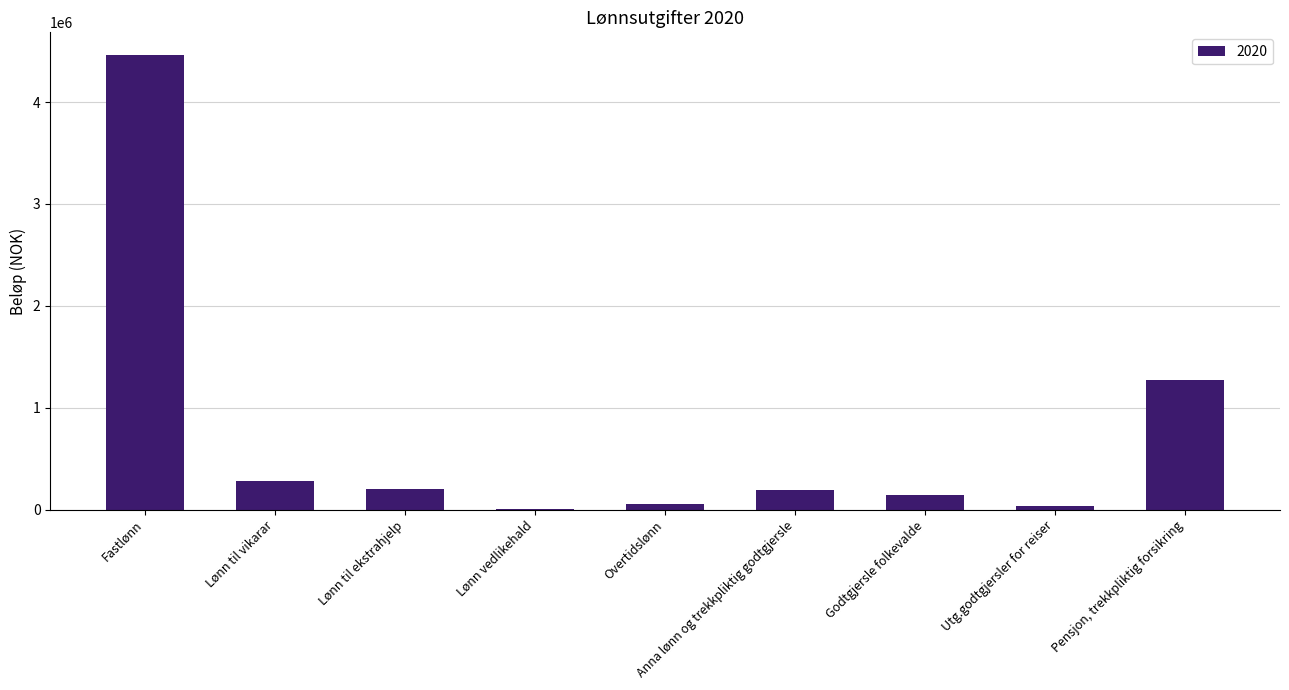

At which category does the chart reach its peak across all series?

Fastlønn